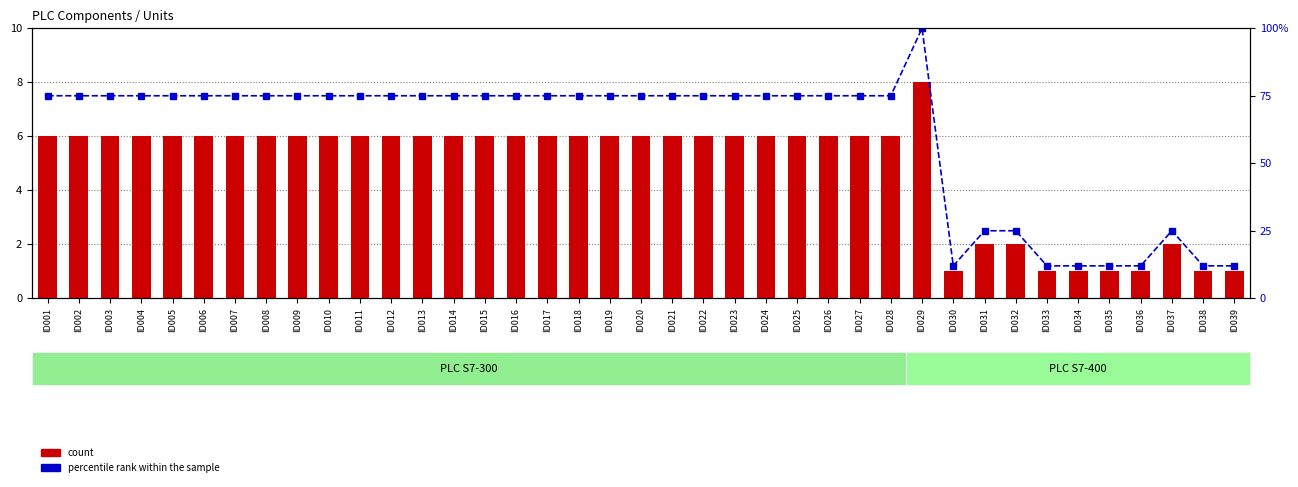

What is the value of the percentile rank within the sample bar at the 21st from the left?

75